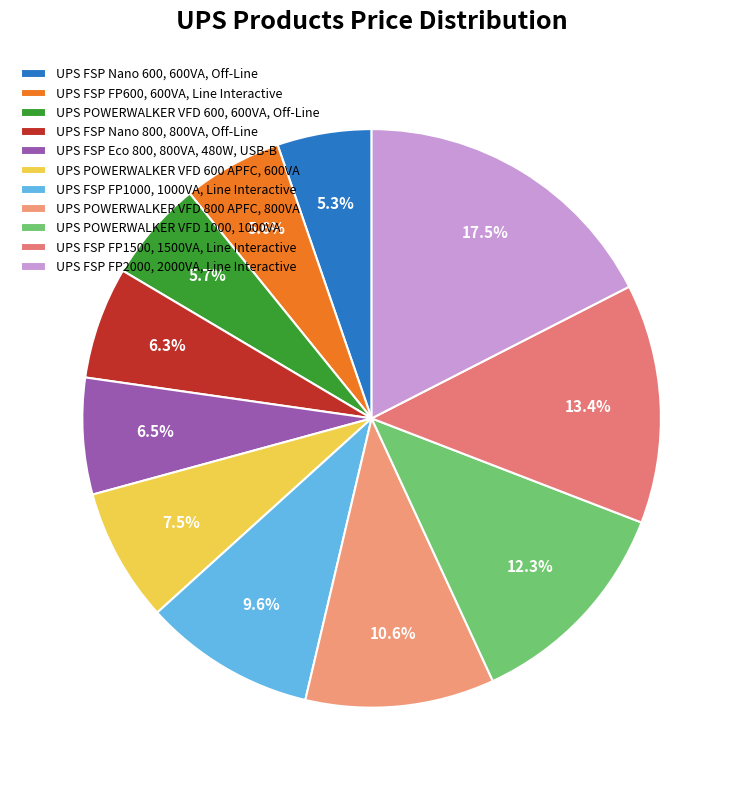

What percentage is NOT represented by UPS FSP Nano 600, 600VA, Off-Line?

94.7%